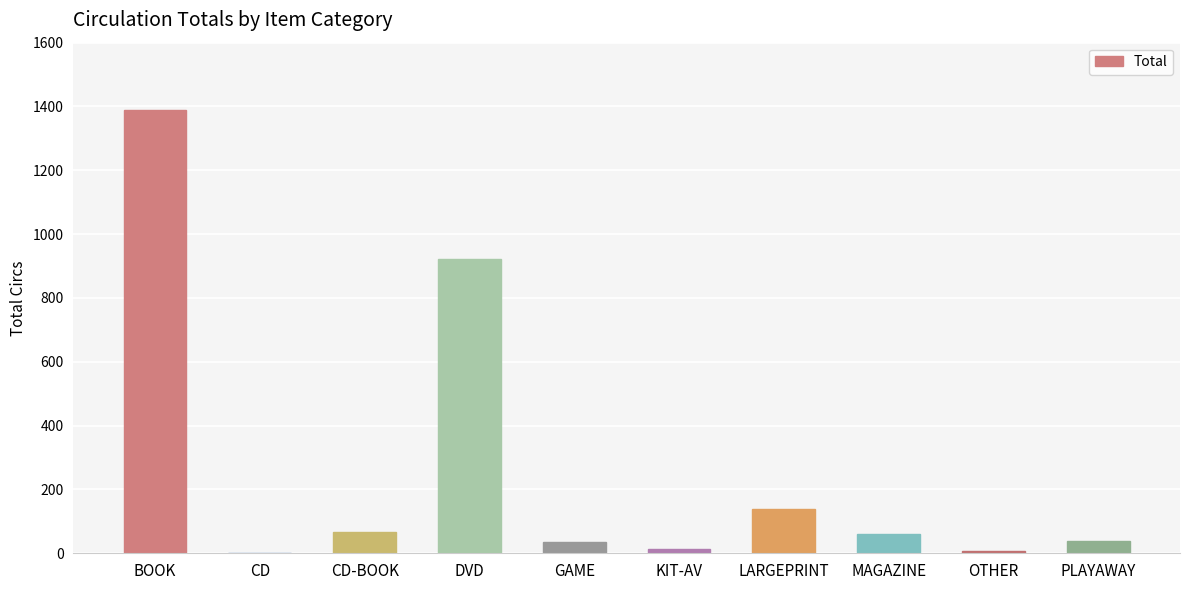

Which has a higher value, MAGAZINE or DVD?

DVD